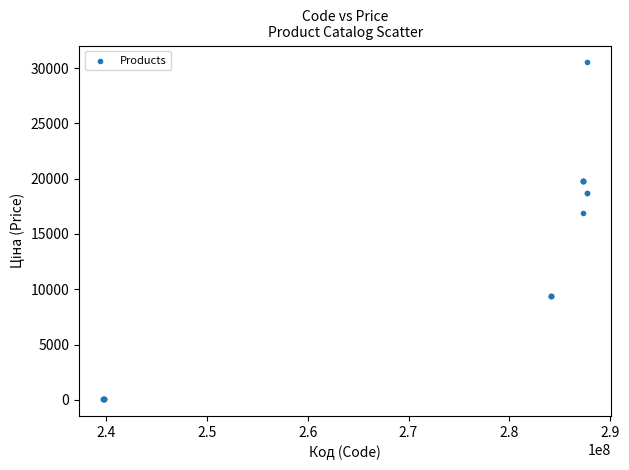

What Y value in the scatter plot is closest to 15284?

16863.2